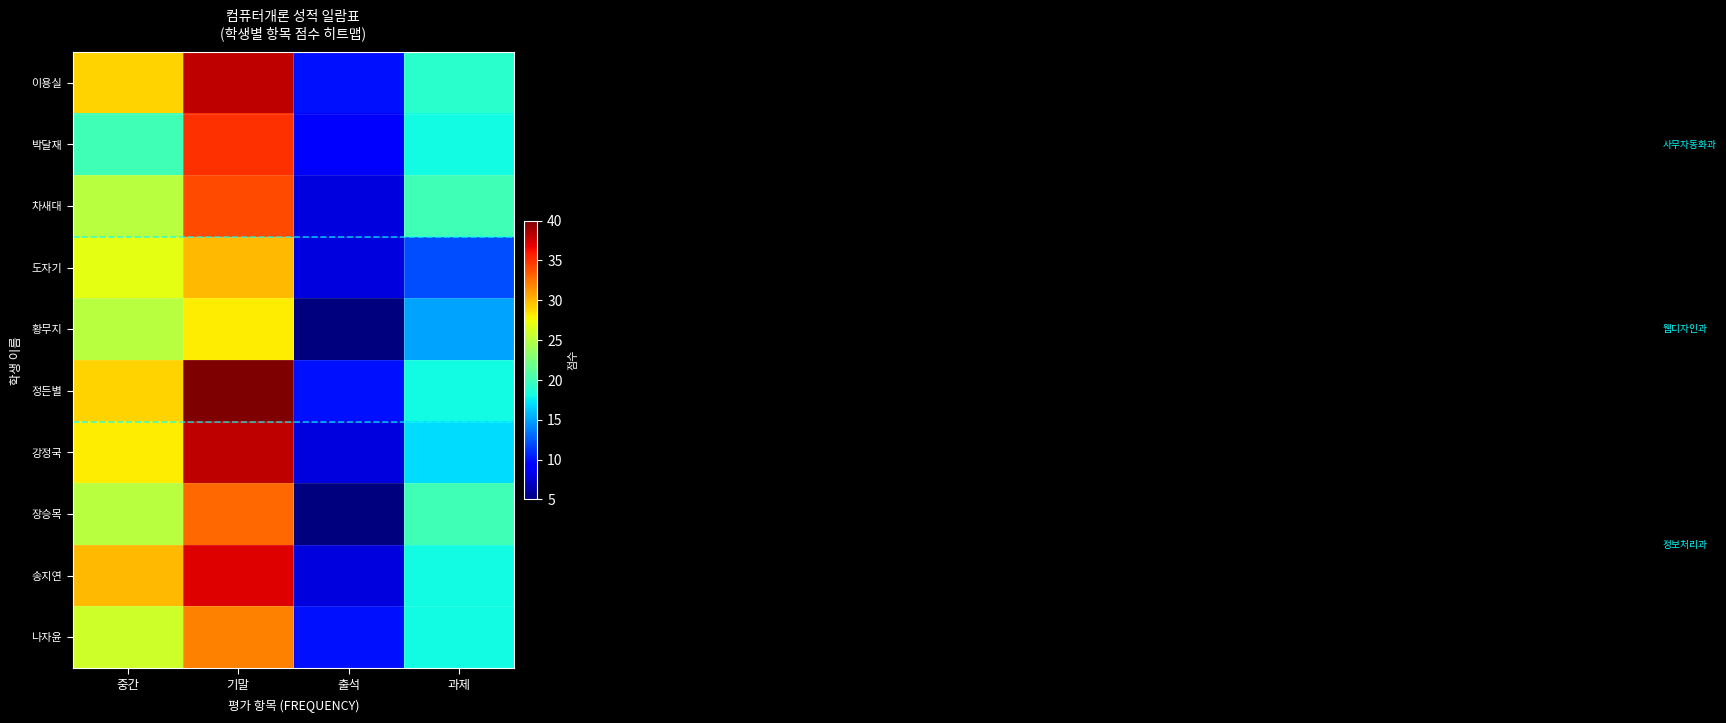

List the series in order of their peak value, highest first.

정든별, 이용실, 강정국, 송지연, 박달재, 차새대, 장승목, 나자윤, 도자기, 황무지